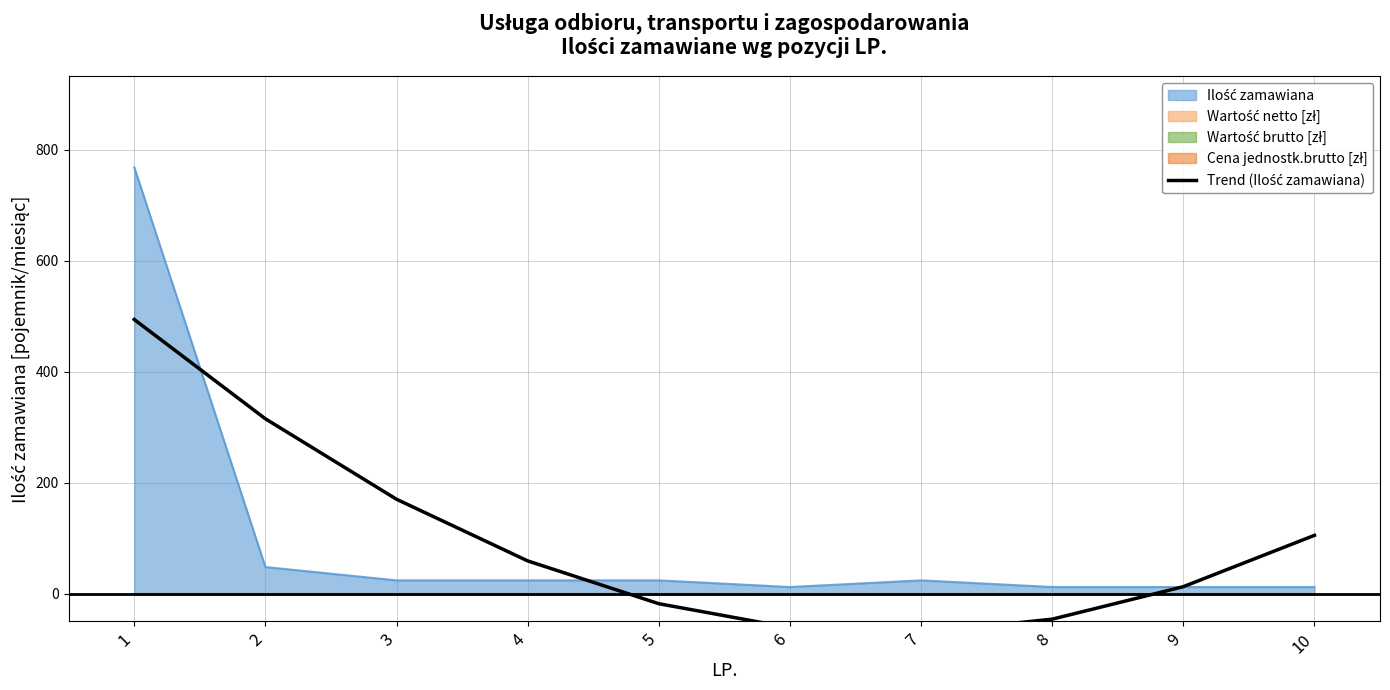

The value at 8 is -65.7. True or false?

False